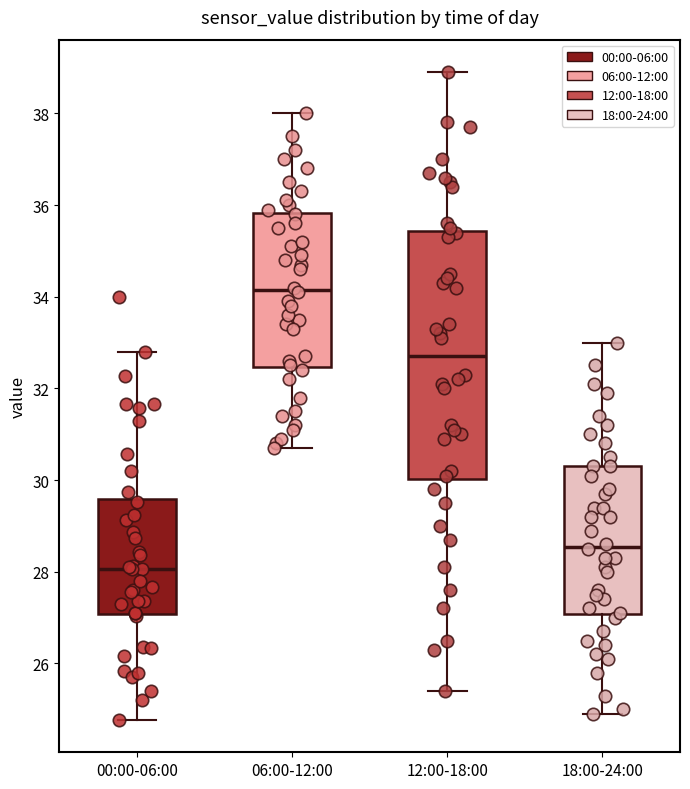

Which box's median line is the lowest?

00:00-06:00